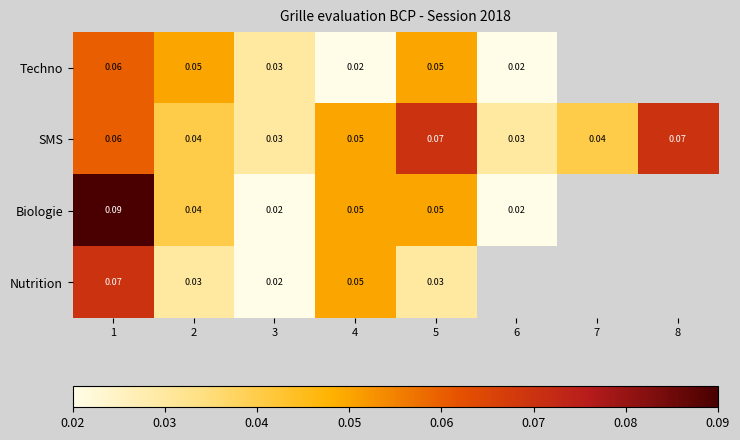

Between 2 and 4, which series saw the biggest shift?

Techno